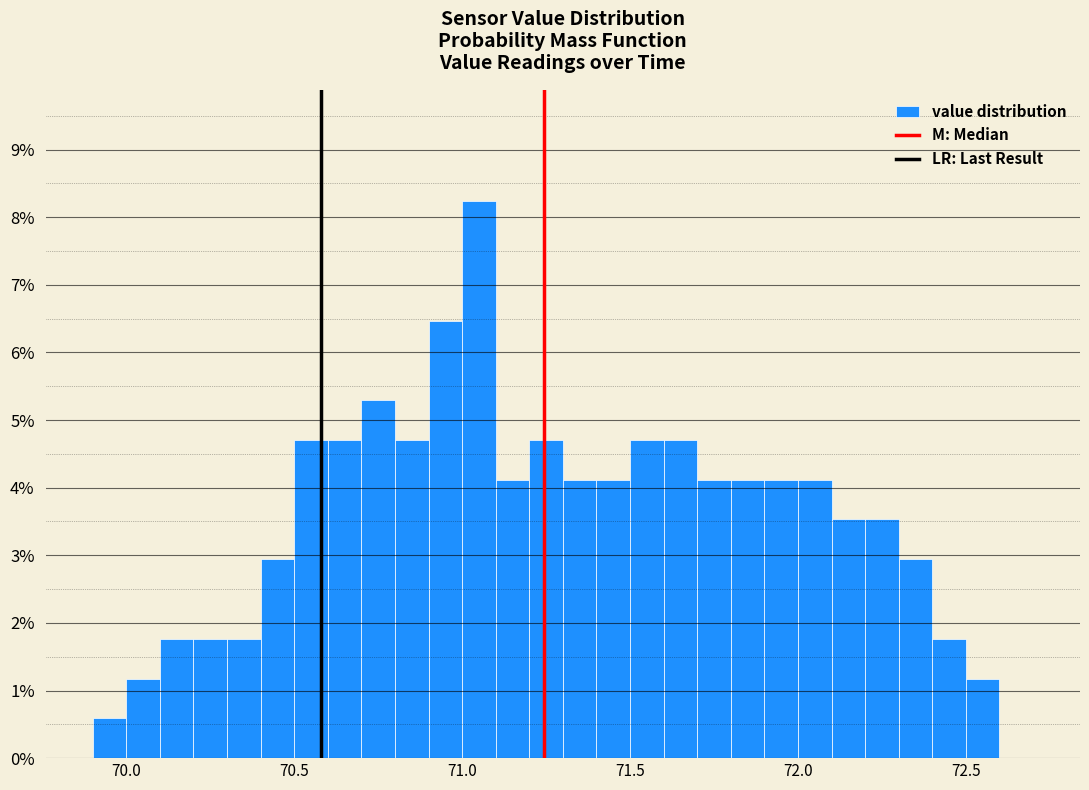

Read against the x-axis, roughly where is the centre of the tallest bar?

71.05